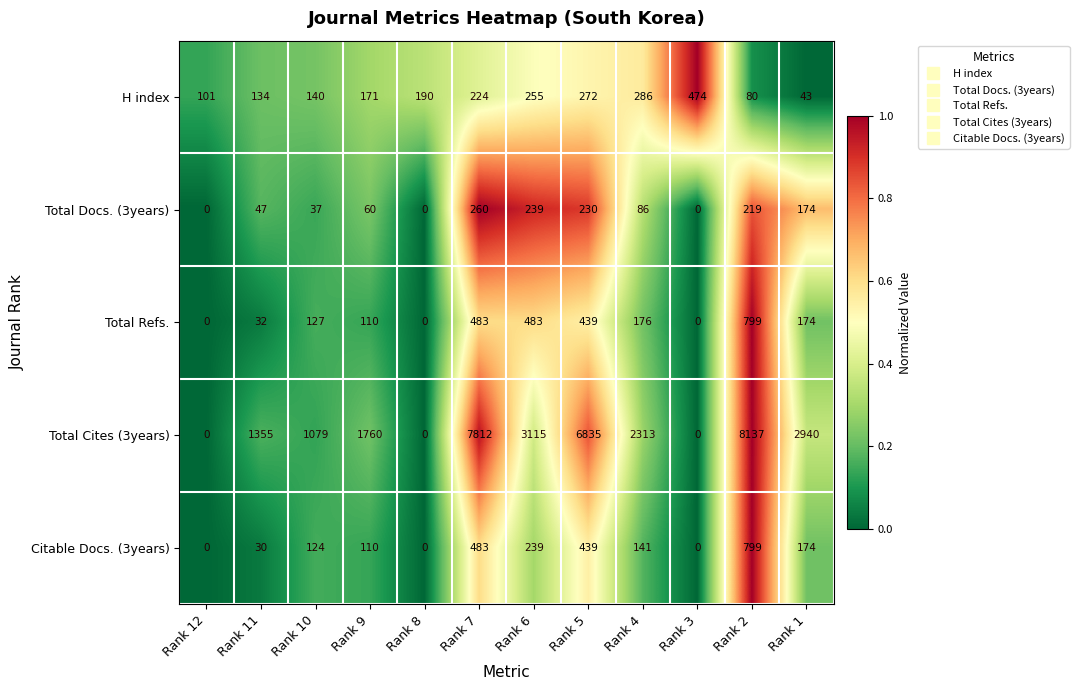

The value of Total Docs. (3years) at Rank 12 is 0. True or false?

True